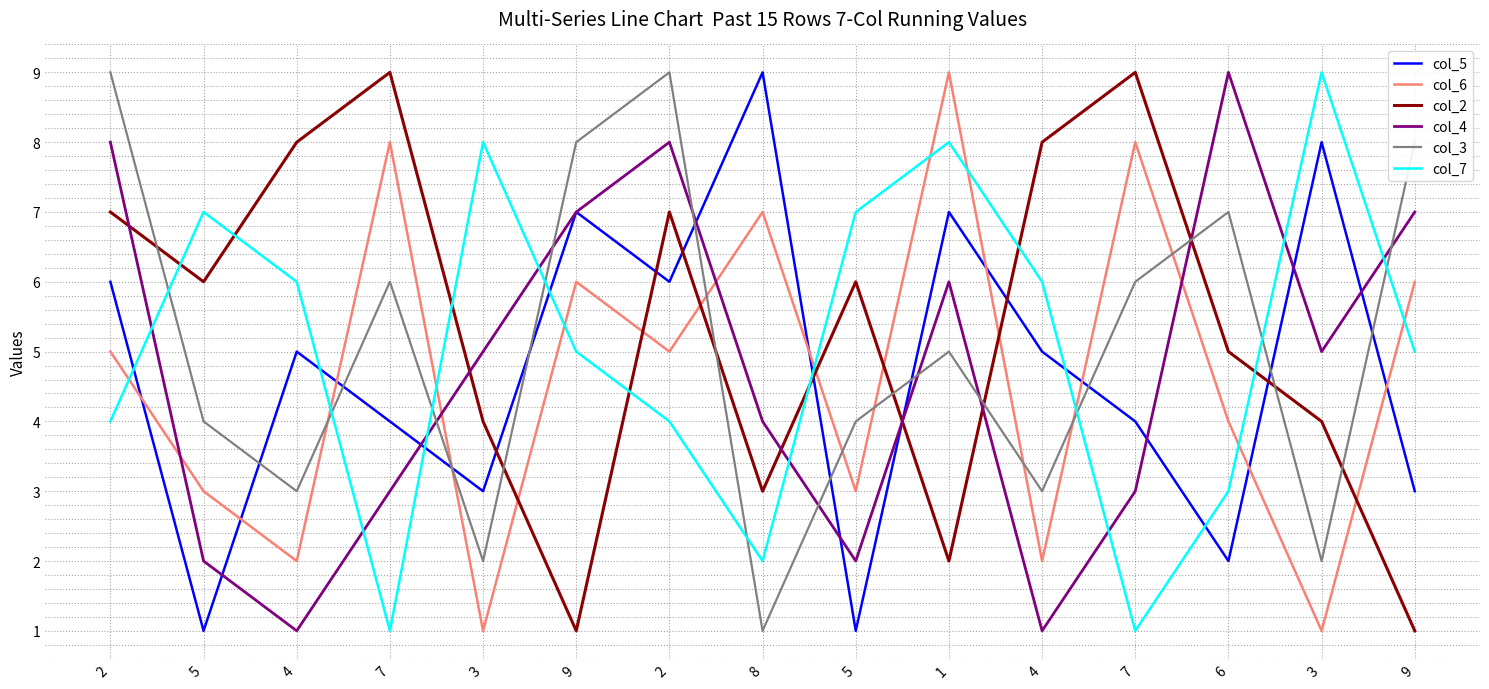

Which category has the highest value across all series?

8